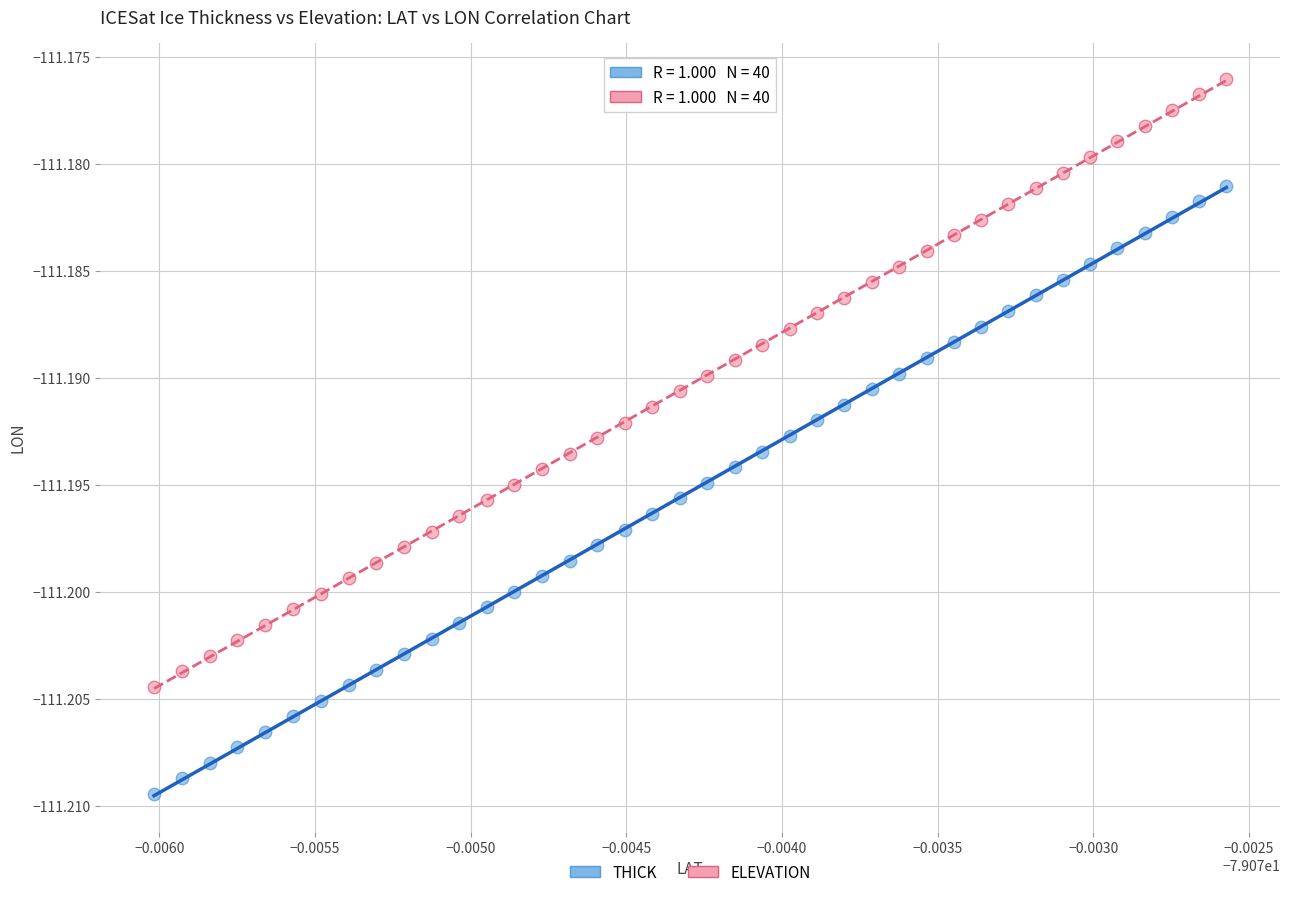

Which series contains the lowest Y value?

THICK